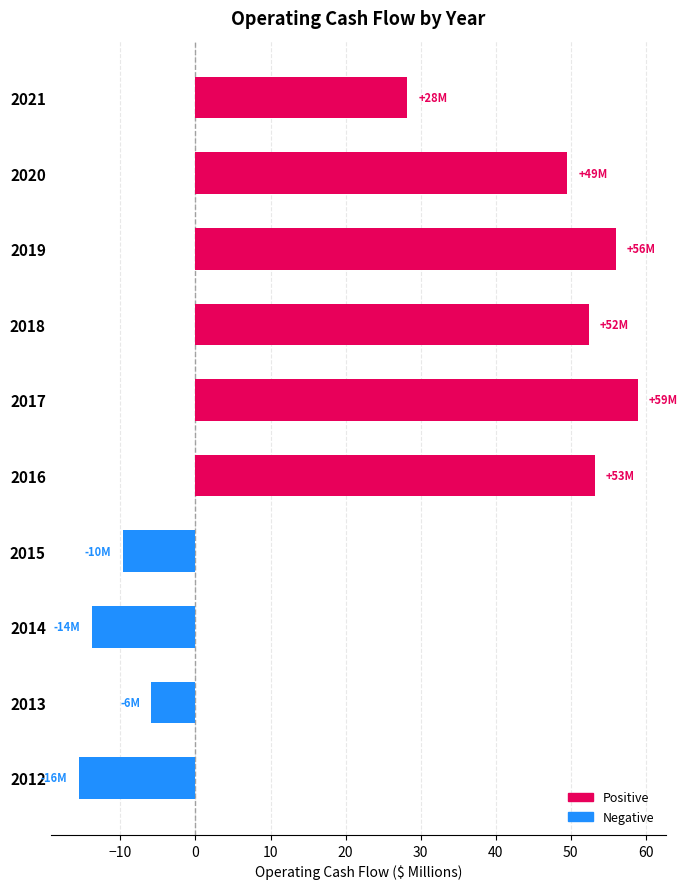

List the labels in order of value, smallest first.

2012, 2014, 2015, 2013, 2021, 2020, 2018, 2016, 2019, 2017